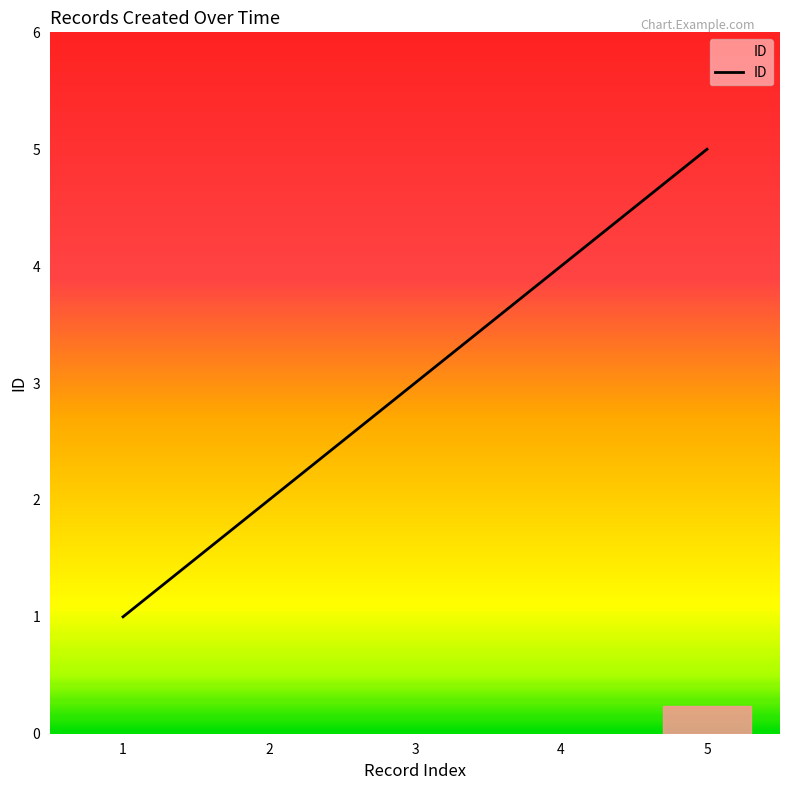

The value at 5 is 1. True or false?

False